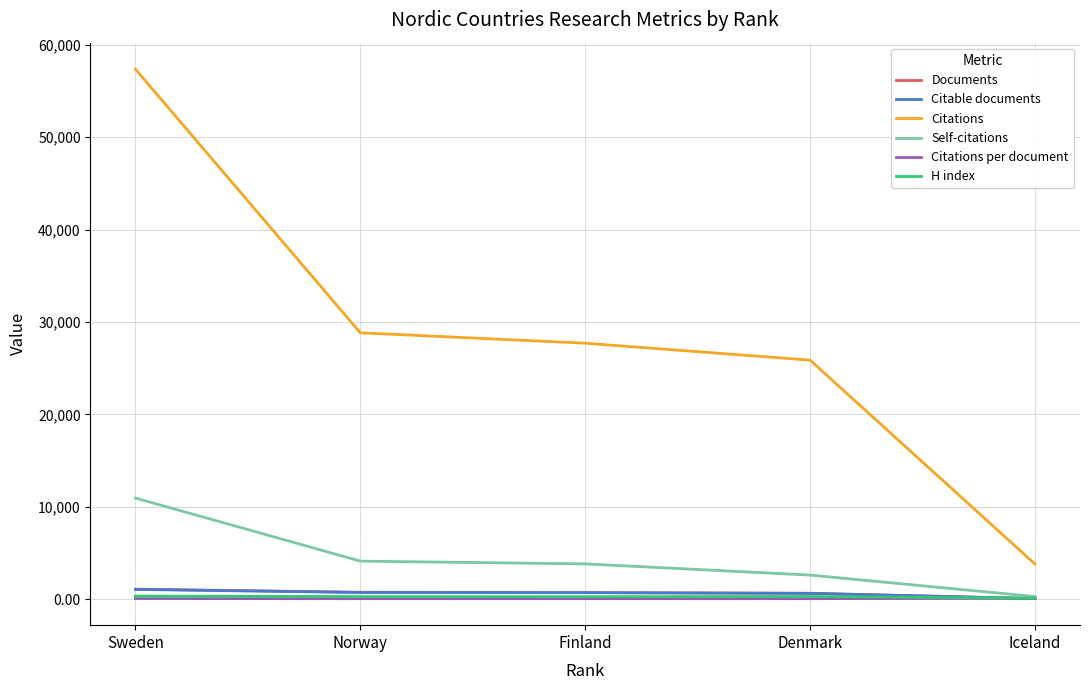

How many categories are shown in the chart?

5